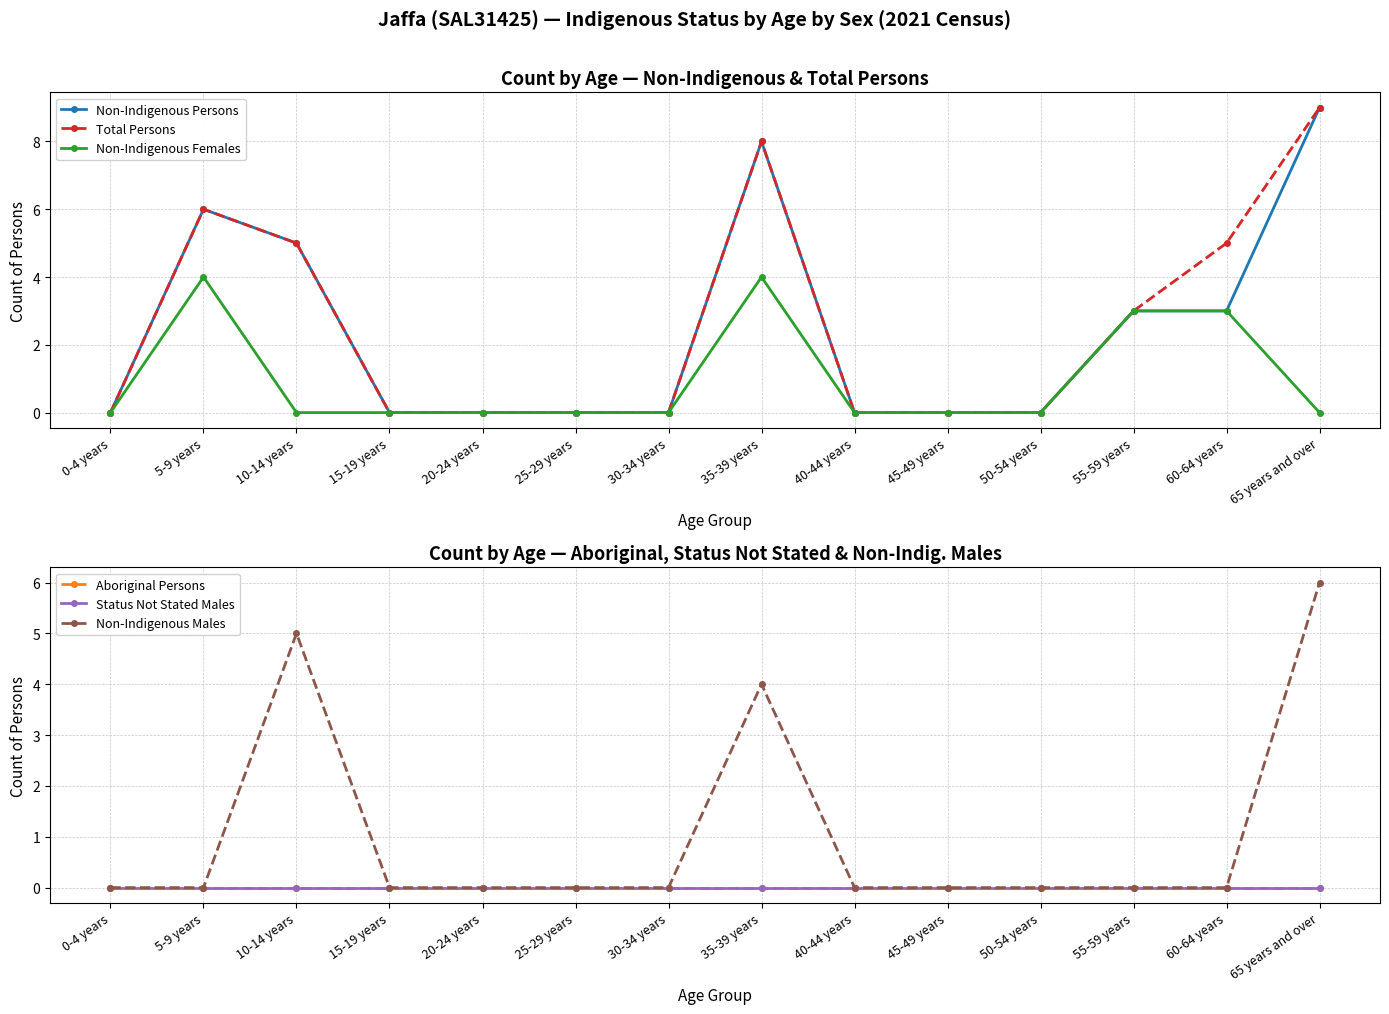

Is the value of Non-Indigenous Persons at 5-9 years greater than the value of Status Not Stated Males at 0-4 years?

Yes